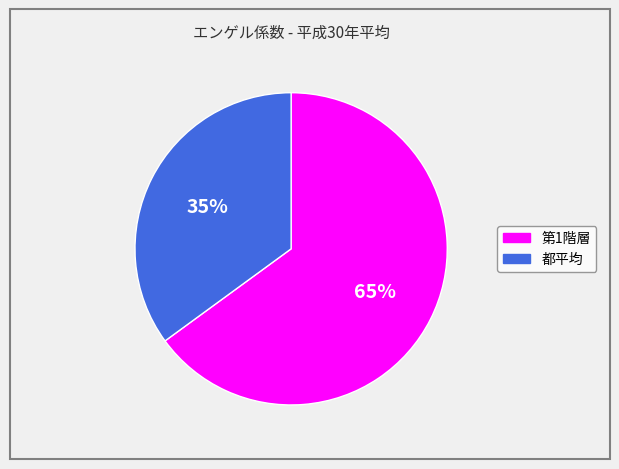

Is it true that 第1階層 is 65% of the pie?

True